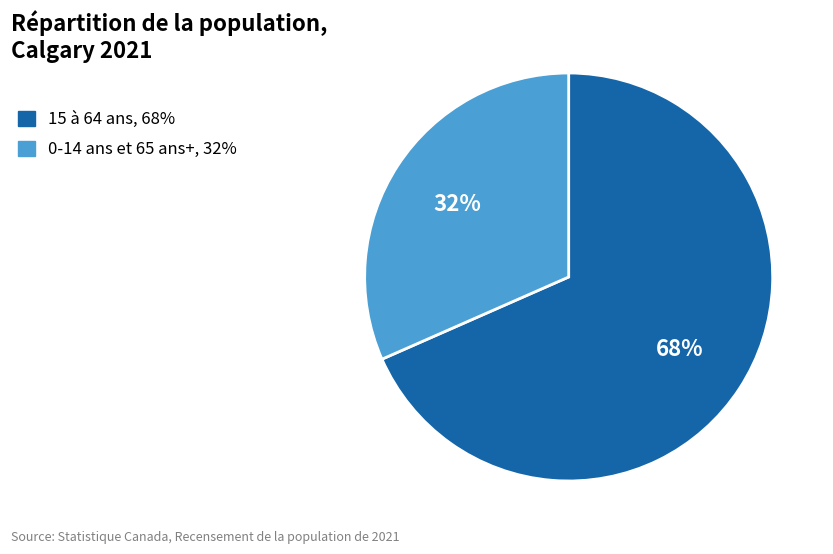

To the nearest percent, what is the combined percentage of 15 à 64 ans, 68% and 0-14 ans et 65 ans+, 32%?

100%